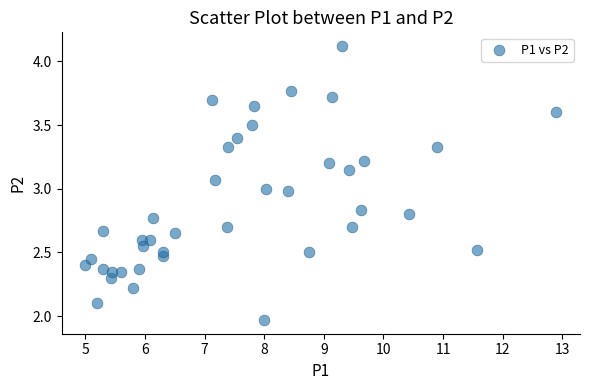

What is the range of X values (max minus min)?

7.9